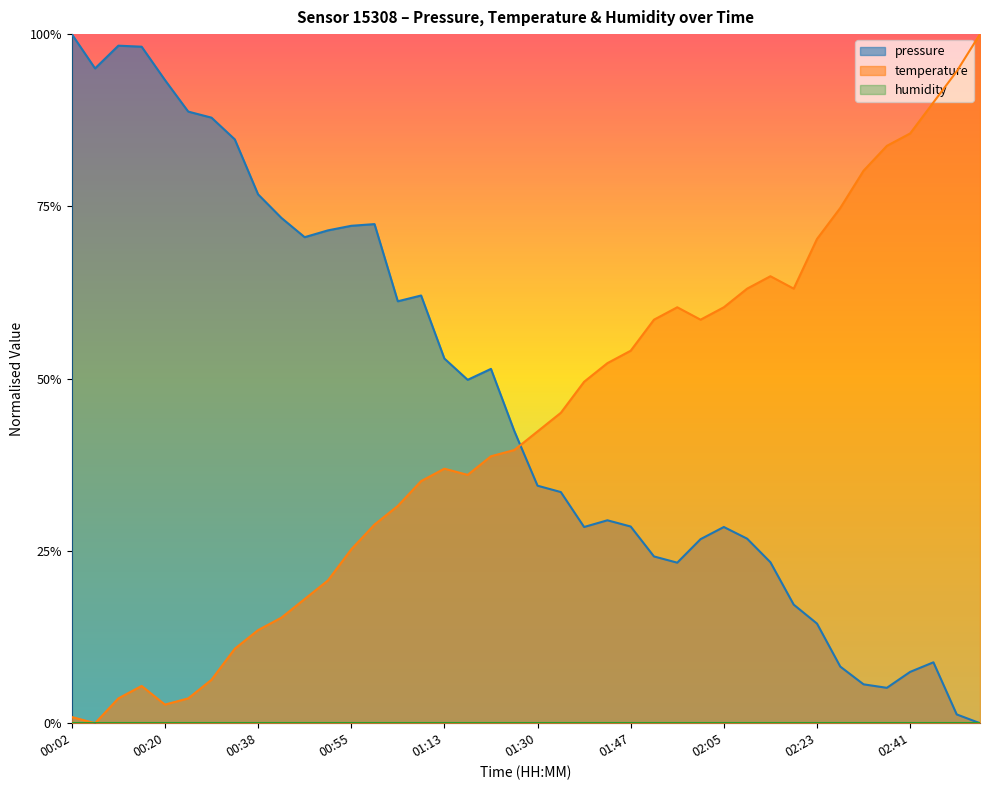

True or false: temperature has more than 0 points higher than both neighbors.

True